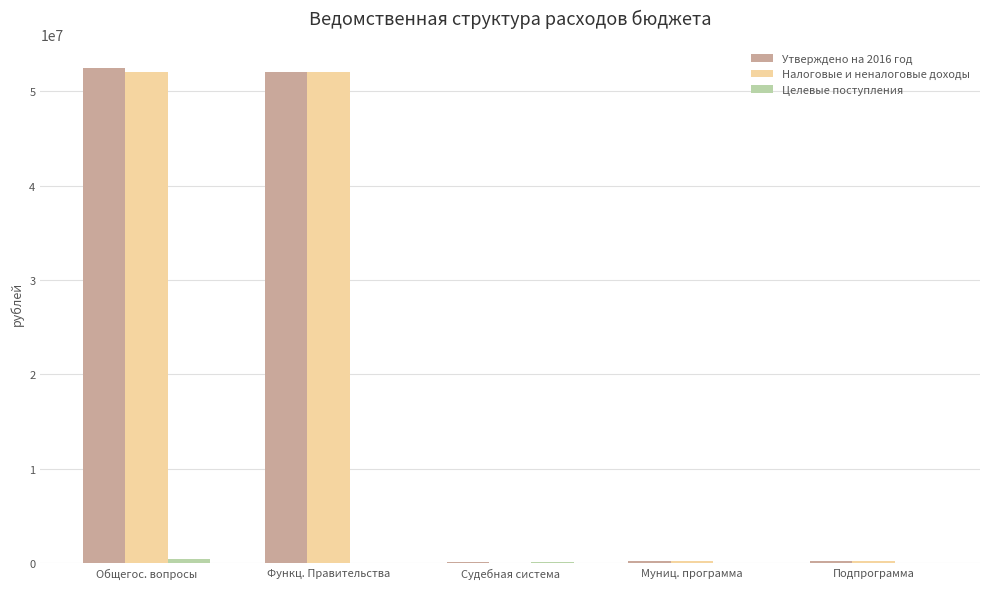

Is it true that Налоговые и неналоговые доходы equals 30110887.7 at Функц. Правительства?

False